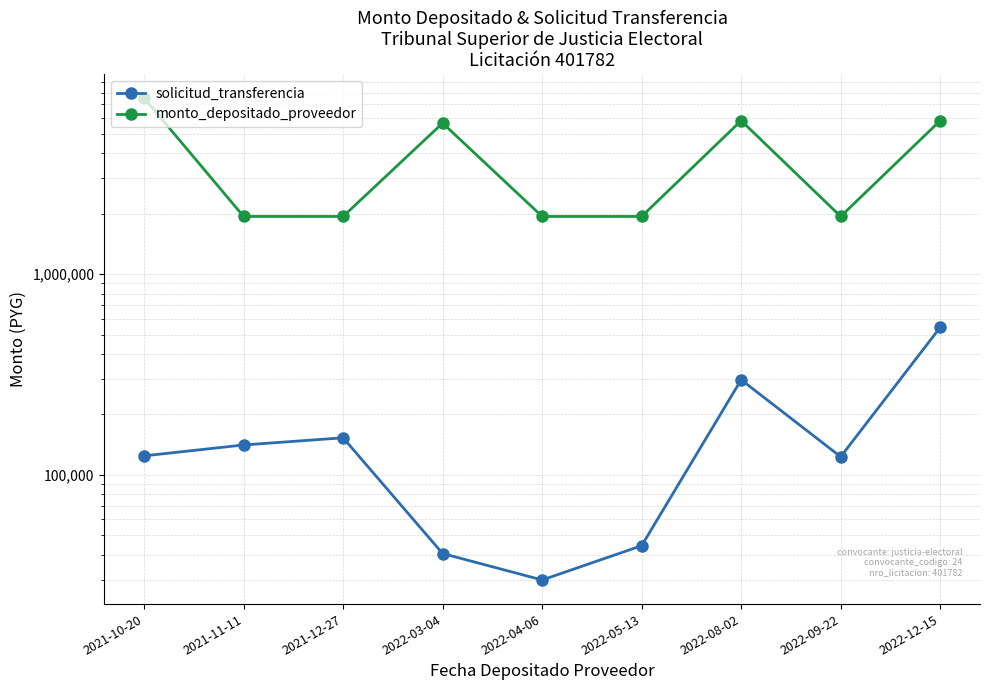

Which series has the largest range (max minus min)?

monto_depositado_proveedor